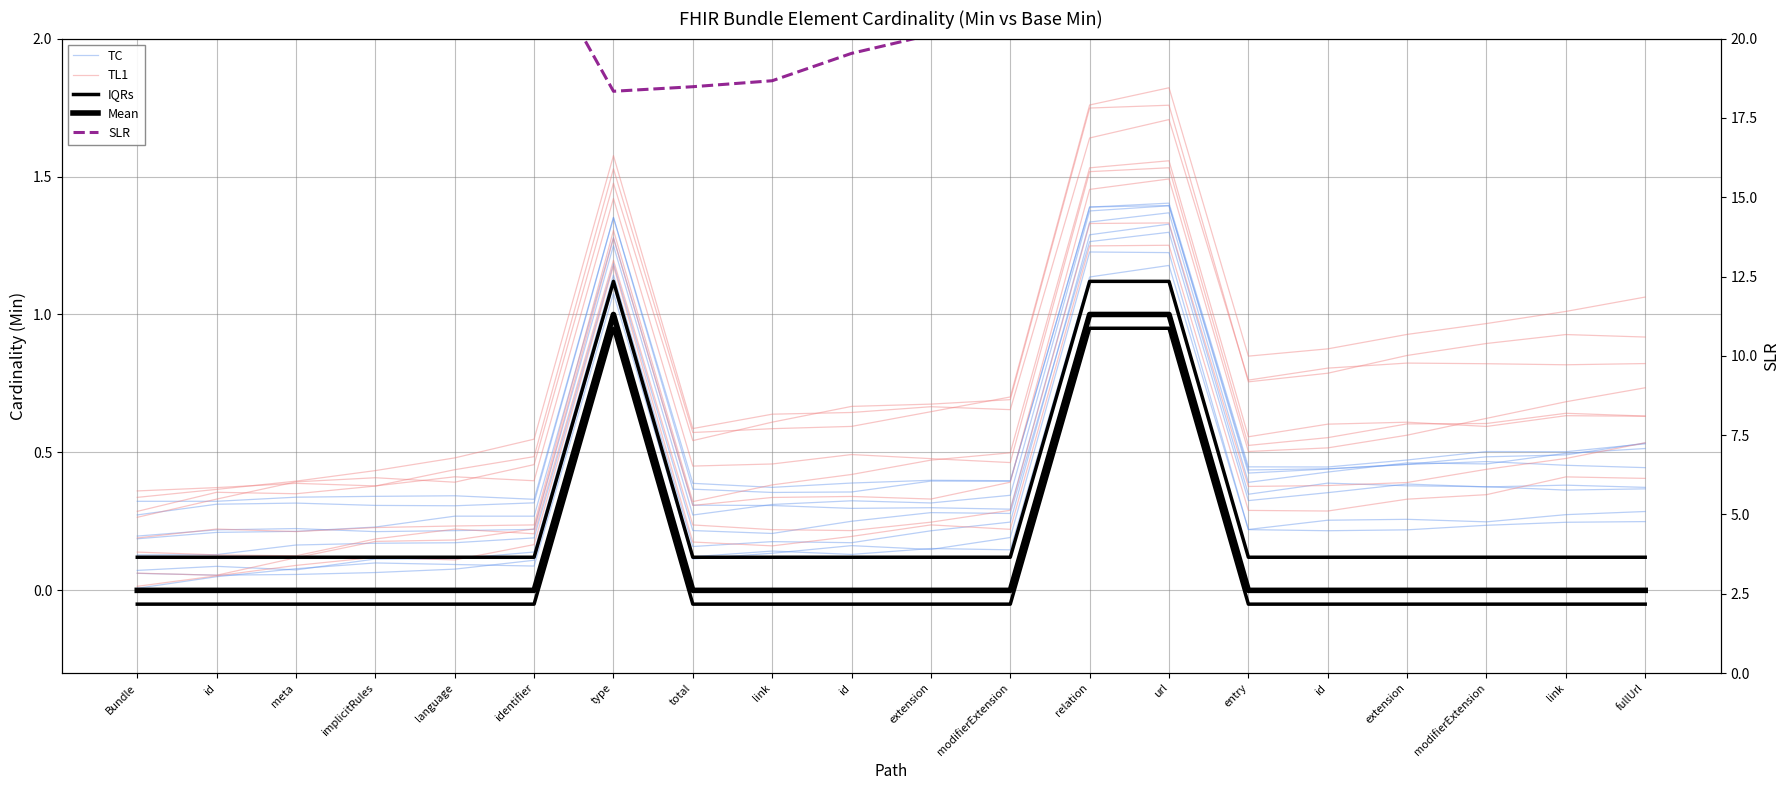

Between meta and total, which series saw the biggest shift?

SLR